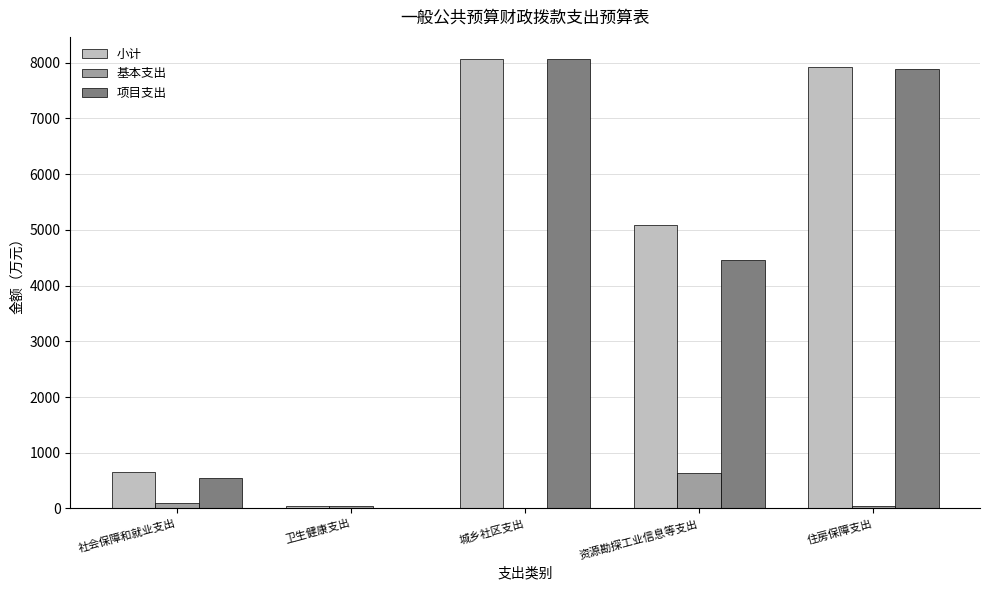

What is the greatest value displayed?

8061.0